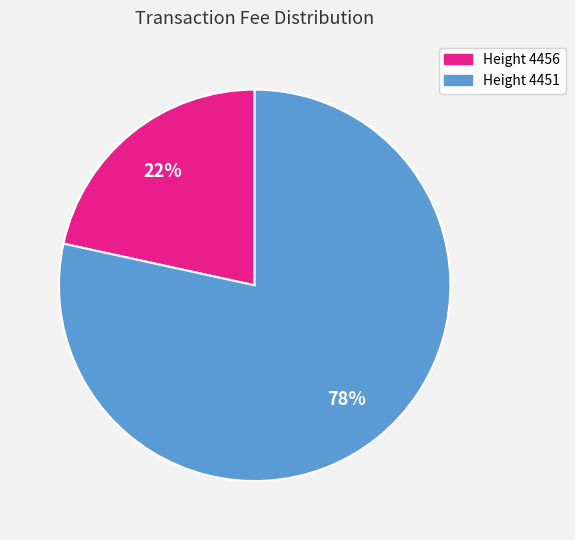

Is there any slice that represents more than half of the pie?

Yes